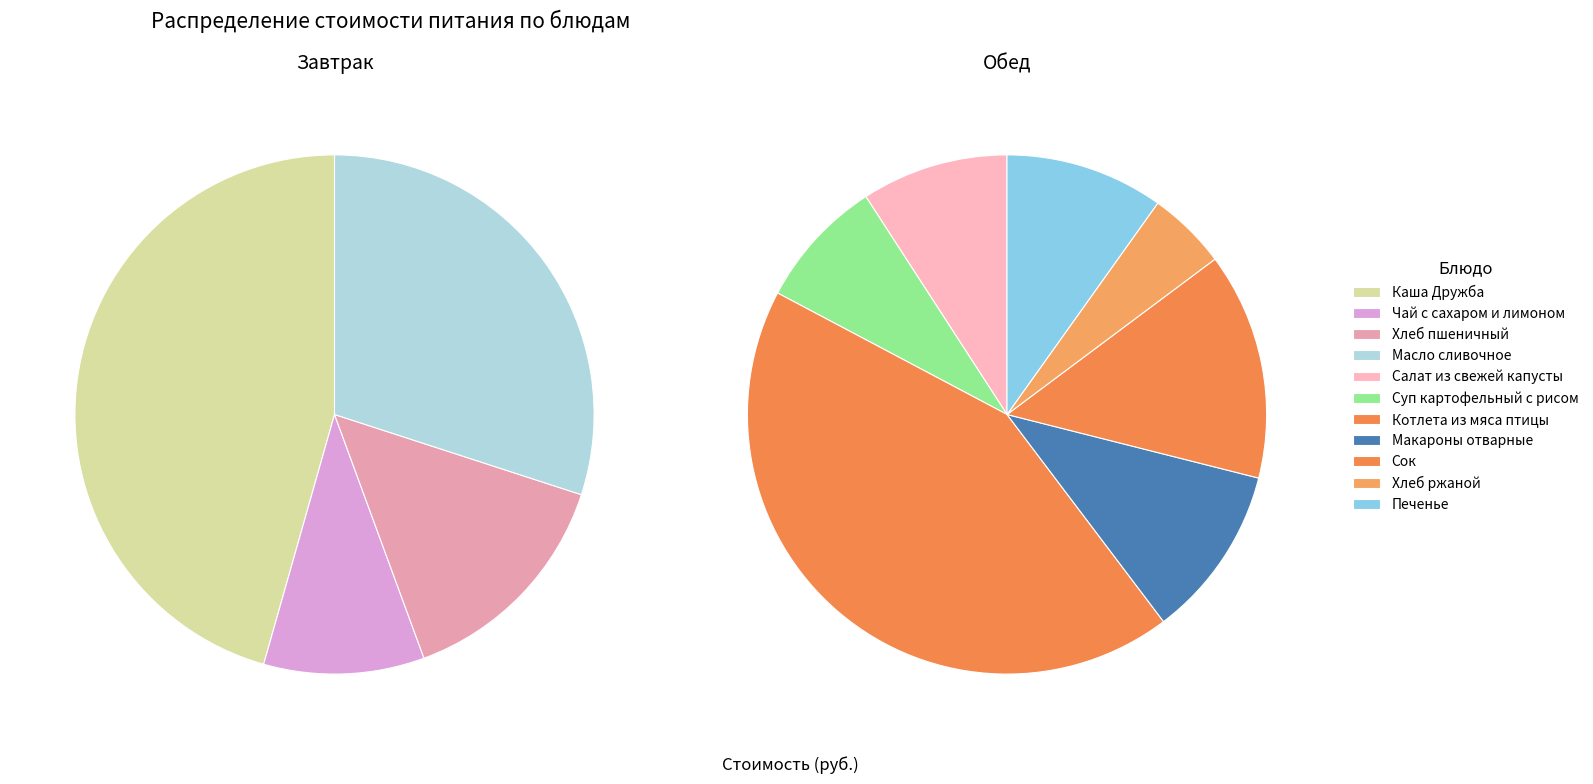

How many slices are in this pie chart?

4